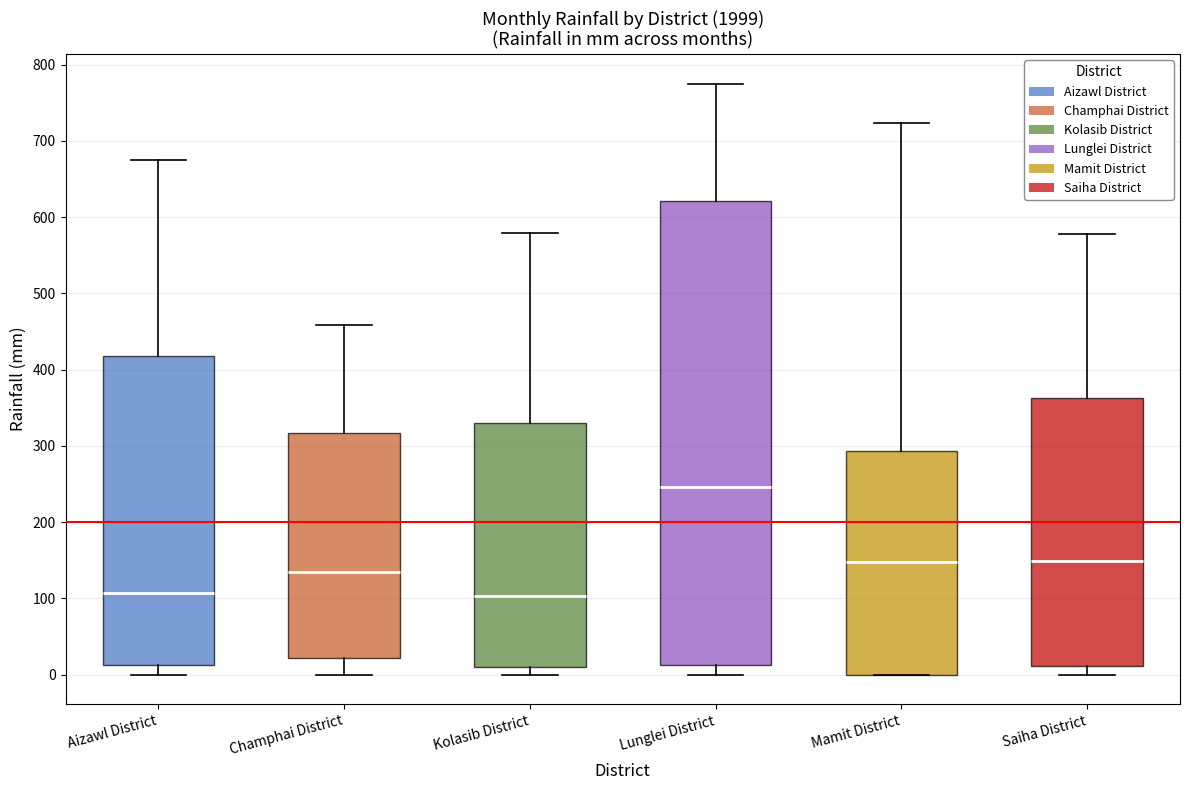

Reading left to right, transcribe this box plot: for each box, give where its median line is, the range the box spans, and where its two whiskers end, as read against the y-axis. The values are not printed on the chart, so give them approximately, as read against the axis.

Aizawl District: median 110, box 10 to 420, whiskers 0 to 680
Champhai District: median 140, box 20 to 320, whiskers 0 to 460
Kolasib District: median 100, box 10 to 330, whiskers 0 to 580
Lunglei District: median 250, box 10 to 620, whiskers 0 to 780
Mamit District: median 150, box 0 to 290, whiskers 0 to 720
Saiha District: median 150, box 10 to 360, whiskers 0 to 580